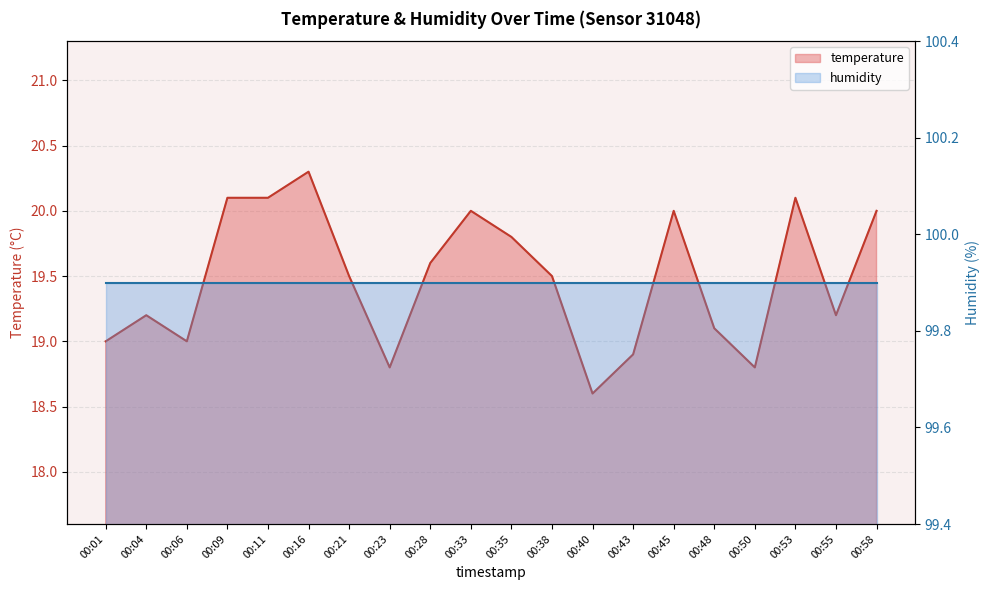

Rank the categories by value from lowest to highest.

00:40, 00:23, 00:50, 00:43, 00:01, 00:06, 00:48, 00:04, 00:55, 00:21, 00:38, 00:28, 00:35, 00:33, 00:45, 00:58, 00:09, 00:11, 00:53, 00:16